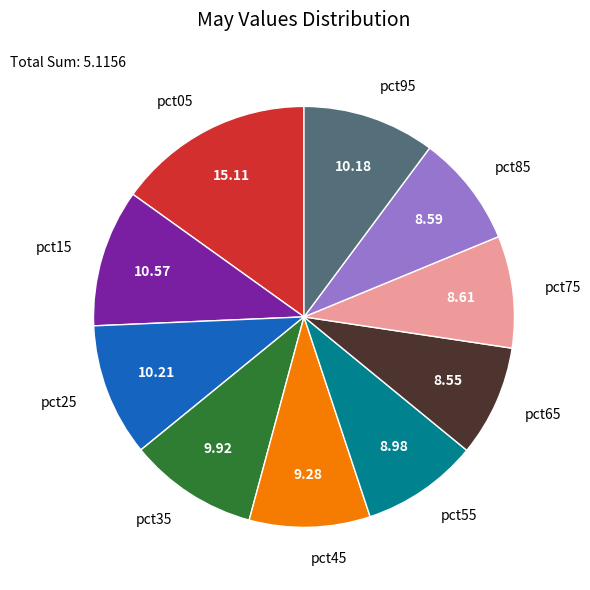

Is the sum of pct55 and pct95 greater than half?

No